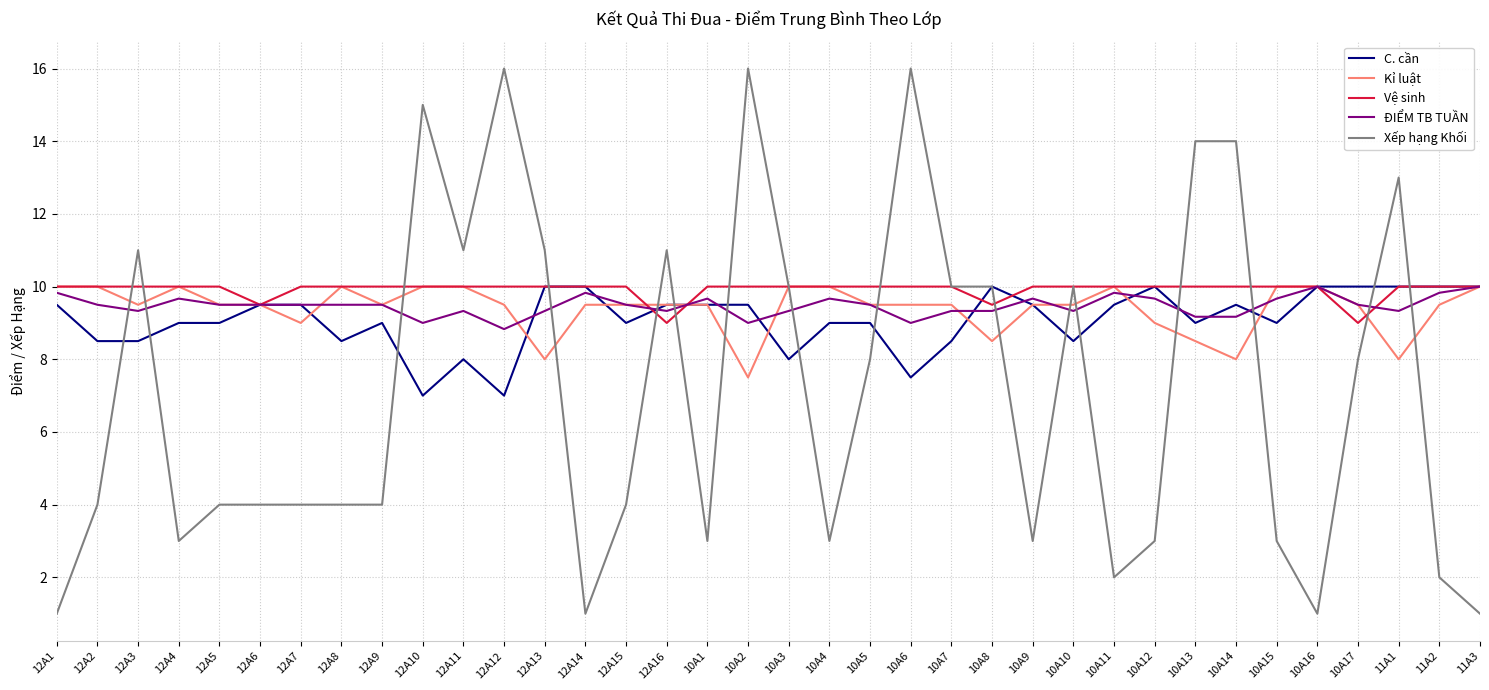

Reading left to right, what are all the values shown in this chart?

C. cần: 12A1=9.5	12A2=8.5	12A3=8.5	12A4=9.0	12A5=9.0	12A6=9.5	12A7=9.5	12A8=8.5	12A9=9.0	12A10=7.0	12A11=8.0	12A12=7.0	12A13=10.0	12A14=10.0	12A15=9.0	12A16=9.5	10A1=9.5	10A2=9.5	10A3=8.0	10A4=9.0	10A5=9.0	10A6=7.5	10A7=8.5	10A8=10.0	10A9=9.5	10A10=8.5	10A11=9.5	10A12=10.0	10A13=9.0	10A14=9.5	10A15=9.0	10A16=10.0	10A17=10.0	11A1=10.0	11A2=10.0	11A3=10.0
Kỉ luật: 12A1=10.0	12A2=10.0	12A3=9.5	12A4=10.0	12A5=9.5	12A6=9.5	12A7=9.0	12A8=10.0	12A9=9.5	12A10=10.0	12A11=10.0	12A12=9.5	12A13=8.0	12A14=9.5	12A15=9.5	12A16=9.5	10A1=9.5	10A2=7.5	10A3=10.0	10A4=10.0	10A5=9.5	10A6=9.5	10A7=9.5	10A8=8.5	10A9=9.5	10A10=9.5	10A11=10.0	10A12=9.0	10A13=8.5	10A14=8.0	10A15=10.0	10A16=10.0	10A17=9.5	11A1=8.0	11A2=9.5	11A3=10.0
Vệ sinh: 12A1=10.0	12A2=10.0	12A3=10.0	12A4=10.0	12A5=10.0	12A6=9.5	12A7=10.0	12A8=10.0	12A9=10.0	12A10=10.0	12A11=10.0	12A12=10.0	12A13=10.0	12A14=10.0	12A15=10.0	12A16=9.0	10A1=10.0	10A2=10.0	10A3=10.0	10A4=10.0	10A5=10.0	10A6=10.0	10A7=10.0	10A8=9.5	10A9=10.0	10A10=10.0	10A11=10.0	10A12=10.0	10A13=10.0	10A14=10.0	10A15=10.0	10A16=10.0	10A17=9.0	11A1=10.0	11A2=10.0	11A3=10.0
ĐIỂM TB TUẦN: 12A1=9.8	12A2=9.5	12A3=9.3	12A4=9.7	12A5=9.5	12A6=9.5	12A7=9.5	12A8=9.5	12A9=9.5	12A10=9.0	12A11=9.3	12A12=8.8	12A13=9.3	12A14=9.8	12A15=9.5	12A16=9.3	10A1=9.7	10A2=9.0	10A3=9.3	10A4=9.7	10A5=9.5	10A6=9.0	10A7=9.3	10A8=9.3	10A9=9.7	10A10=9.3	10A11=9.8	10A12=9.7	10A13=9.2	10A14=9.2	10A15=9.7	10A16=10.0	10A17=9.5	11A1=9.3	11A2=9.8	11A3=10.0
Xếp hạng Khối: 12A1=1.0	12A2=4.0	12A3=11.0	12A4=3.0	12A5=4.0	12A6=4.0	12A7=4.0	12A8=4.0	12A9=4.0	12A10=15.0	12A11=11.0	12A12=16.0	12A13=11.0	12A14=1.0	12A15=4.0	12A16=11.0	10A1=3.0	10A2=16.0	10A3=10.0	10A4=3.0	10A5=8.0	10A6=16.0	10A7=10.0	10A8=10.0	10A9=3.0	10A10=10.0	10A11=2.0	10A12=3.0	10A13=14.0	10A14=14.0	10A15=3.0	10A16=1.0	10A17=8.0	11A1=13.0	11A2=2.0	11A3=1.0